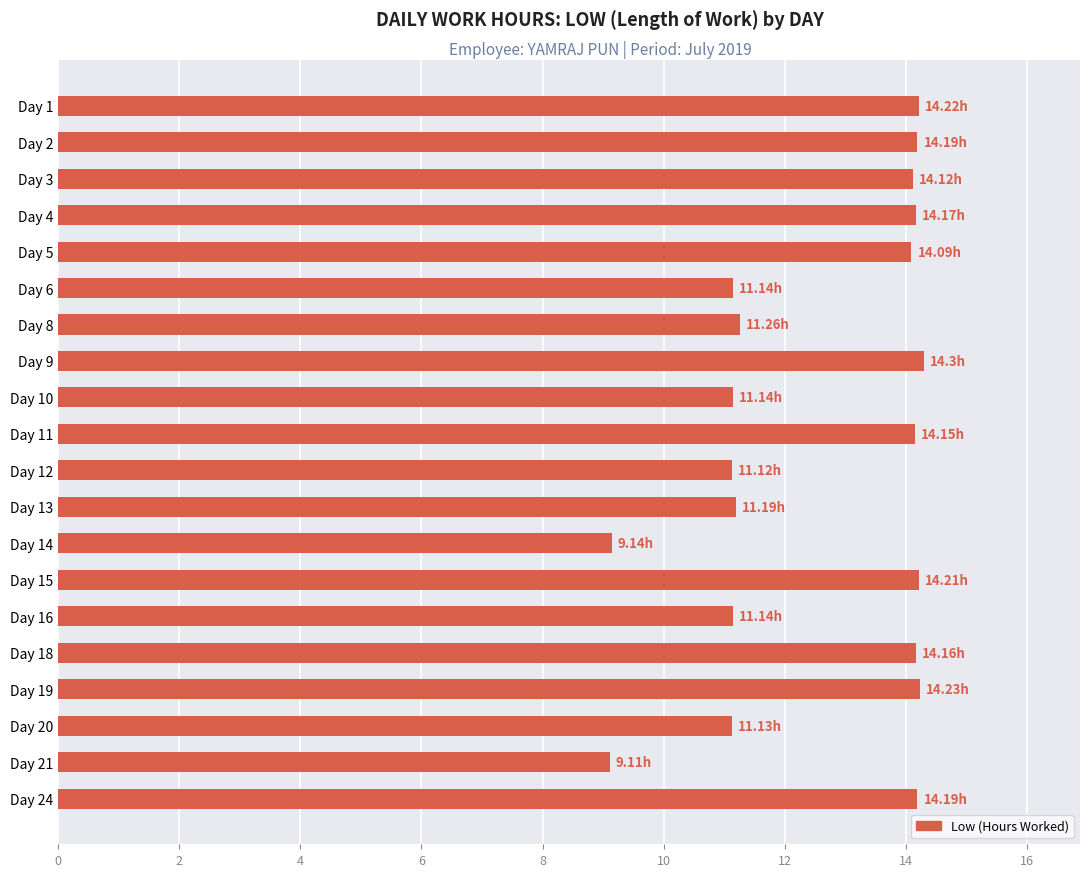

Are the bars horizontal?

Yes